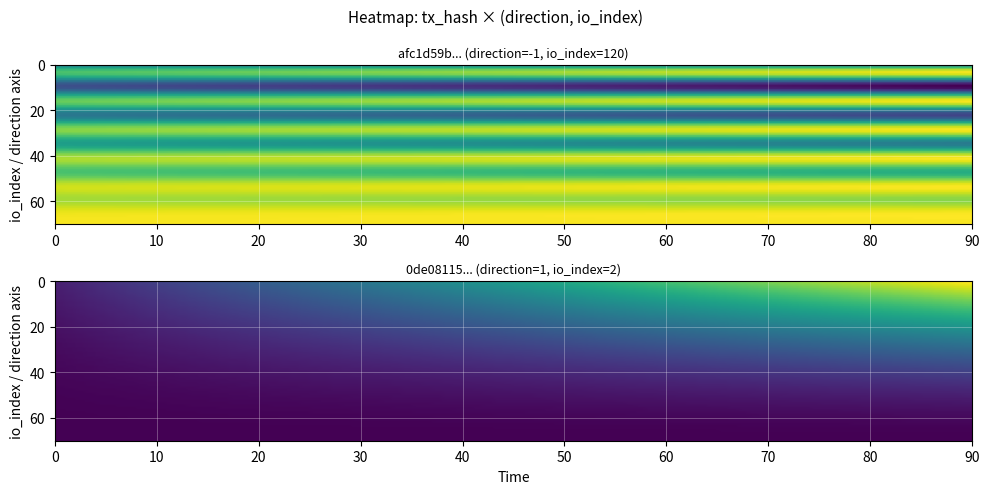

How many 0de08115c771622149d2304b41a91a60dd49b8e values are between 1 and 2?

2